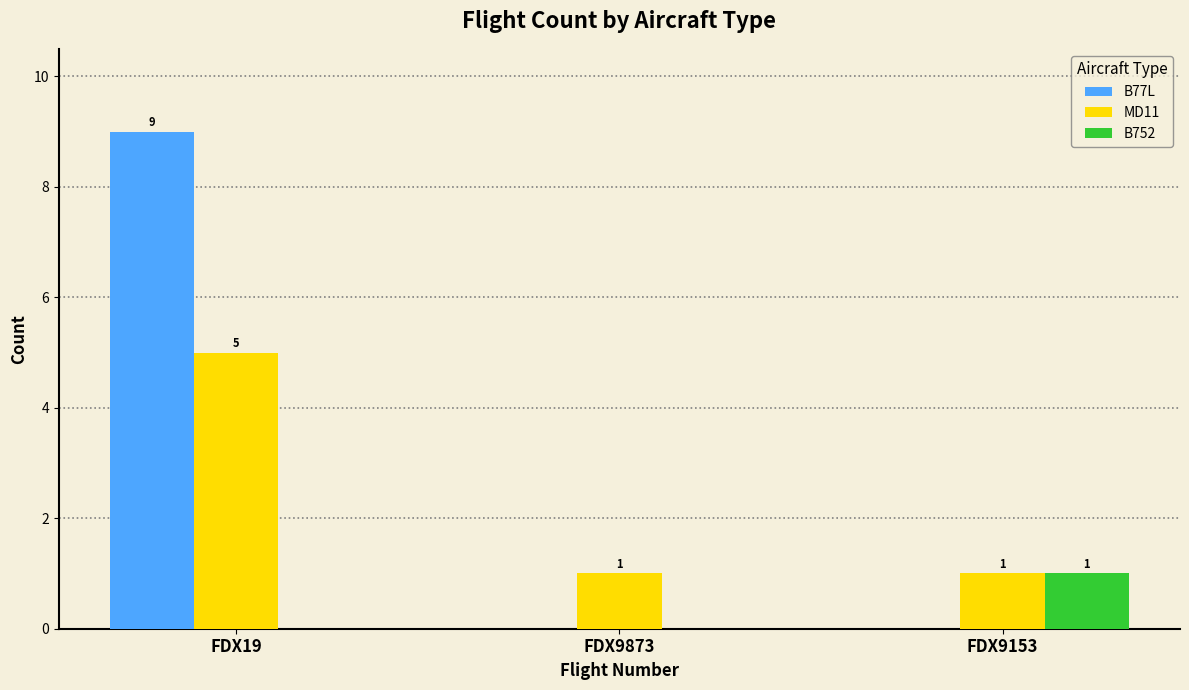

Which series has the largest range (max minus min)?

B77L